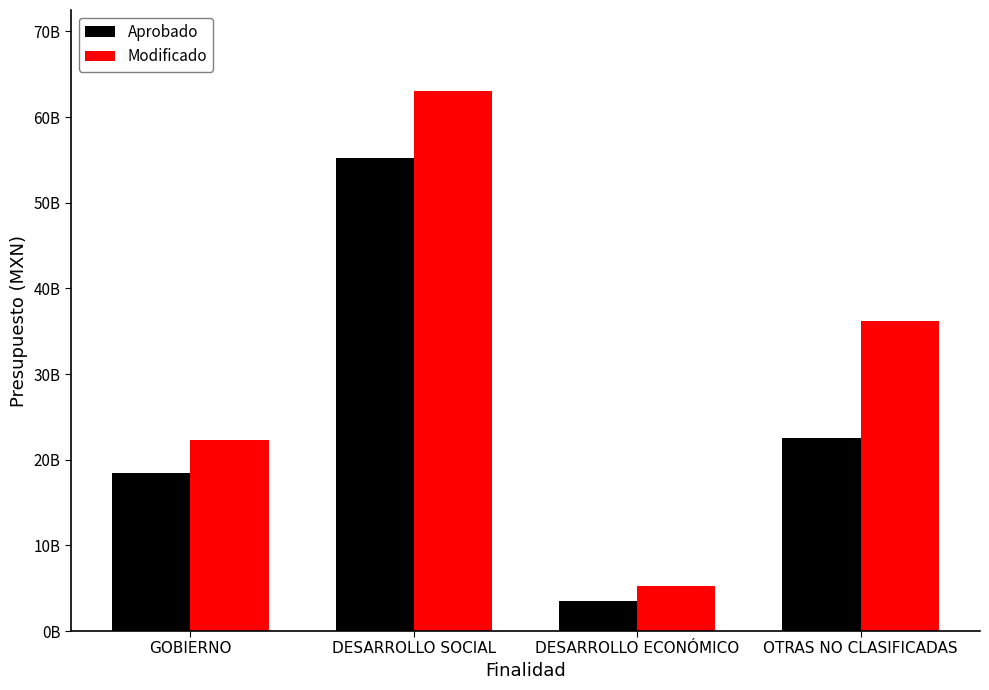

Does the chart contain stacked bars?

No